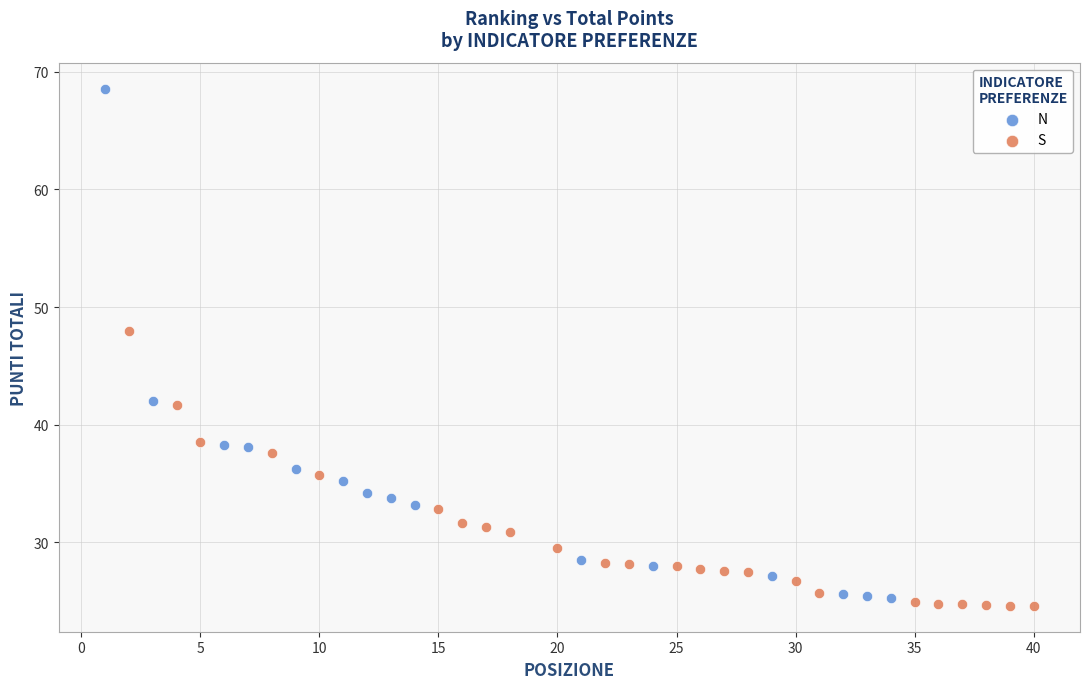

Which series has the largest Y range (max minus min)?

N